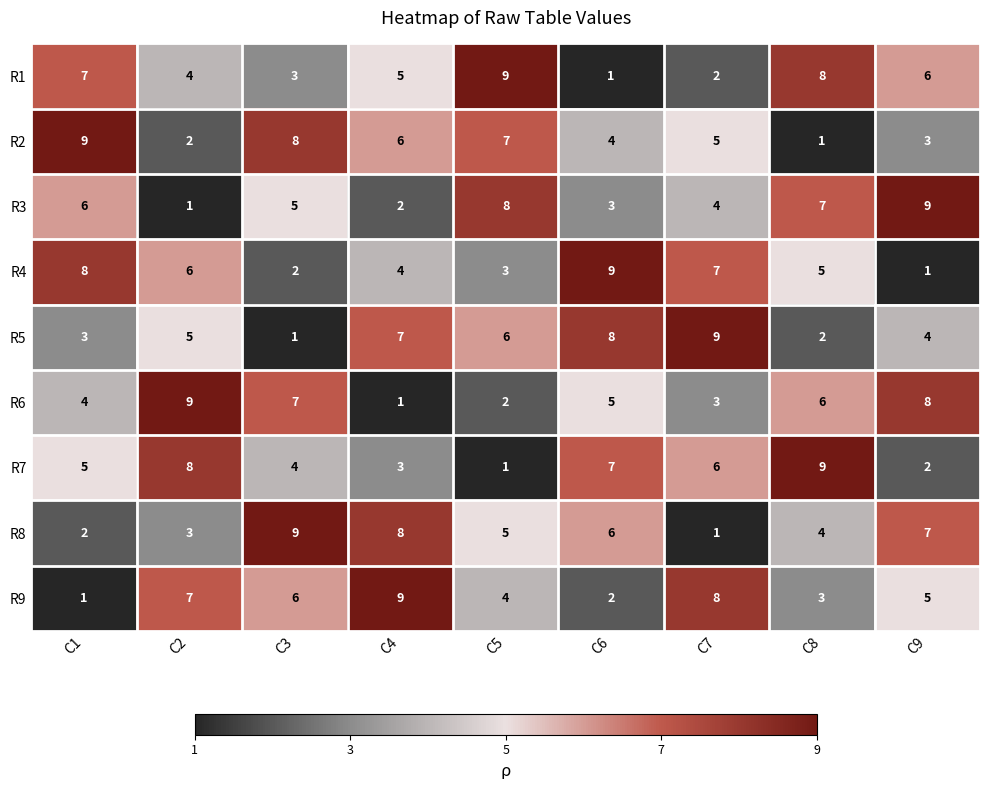

Is the value of R4 at C8 greater than the value of R3 at C9?

No